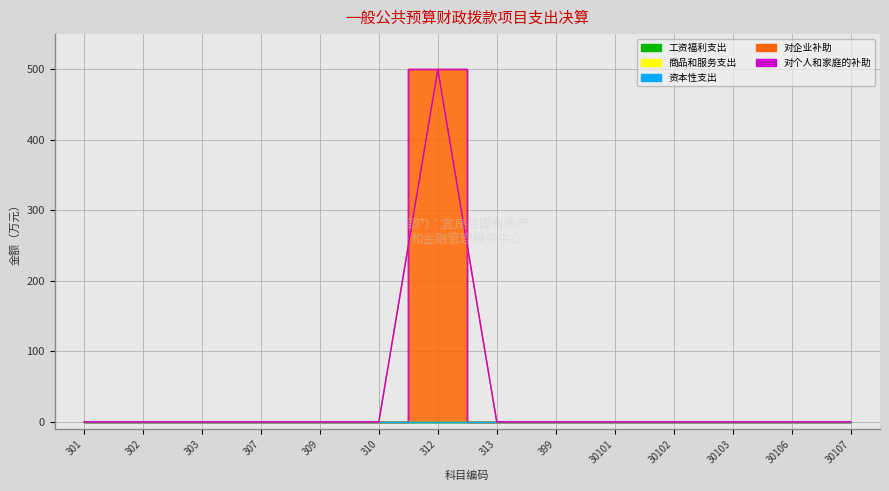

What is the greatest value displayed?

500